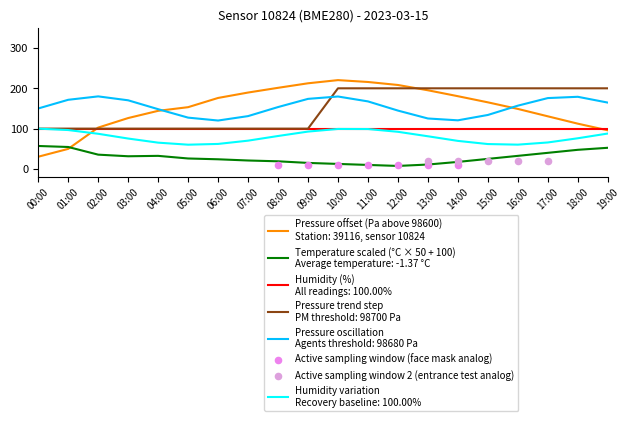

Which series reaches the minimum Y coordinate?

temperature